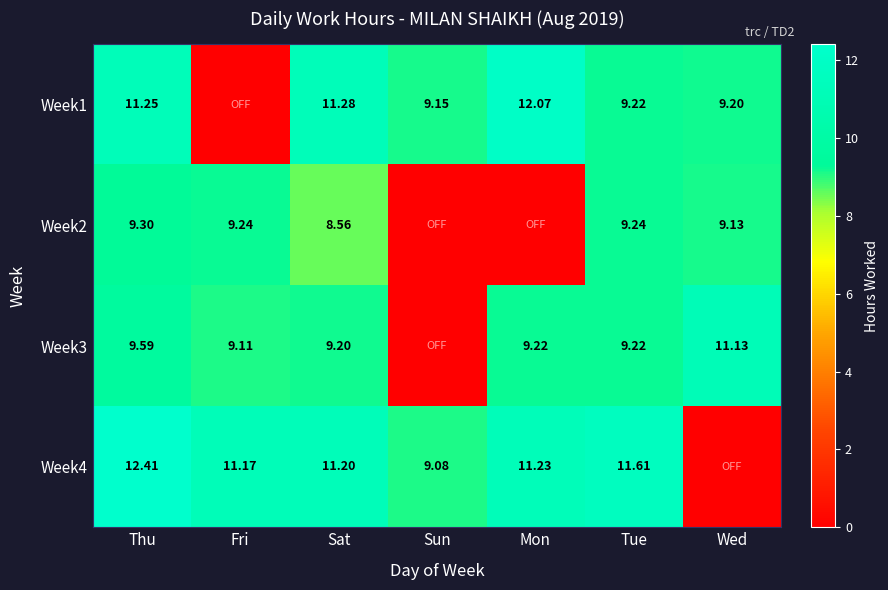

What is the total value across all series at Mon?

32.5